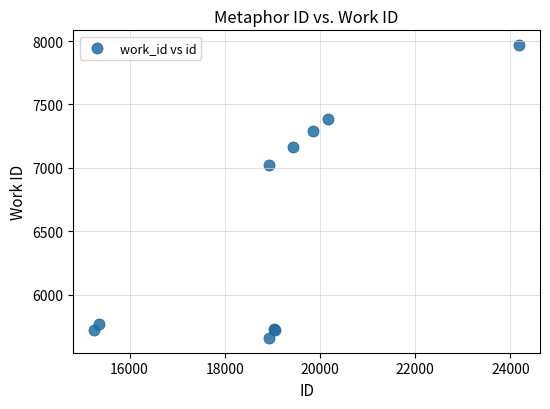

What Y value in the scatter plot is closest to 6813?

7024